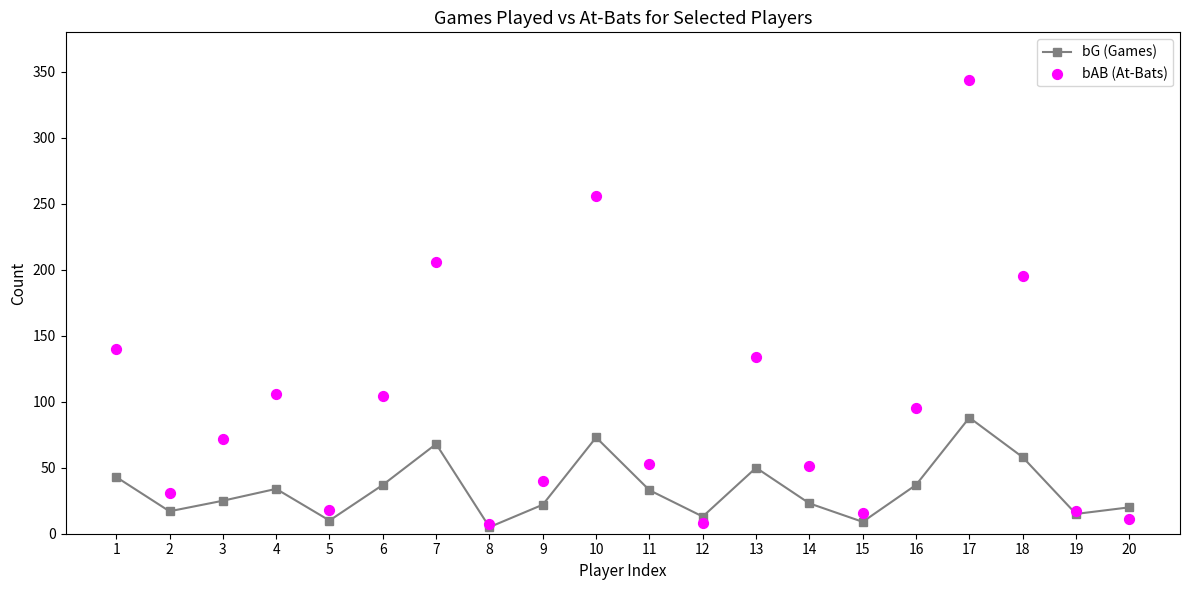

What are all the series names shown in the legend?

bG (Games), bAB (At-Bats)